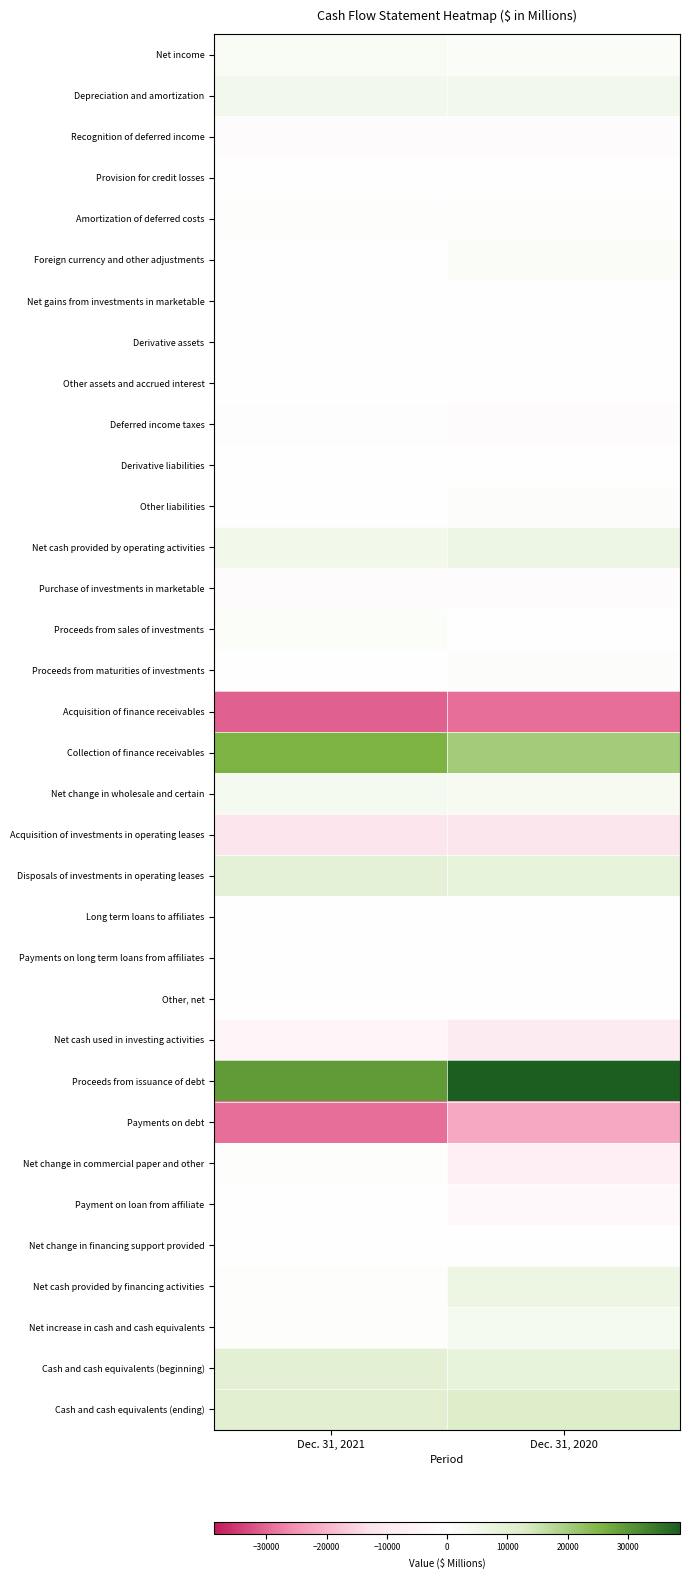

Rank the series by their maximum value, from lowest to highest.

Acquisition of finance receivables, Payments on debt, Acquisition of investments in operating leases, Net cash used in investing activities, Recognition of deferred income, Purchase of investments in marketable, Deferred income taxes, Long term loans to affiliates, Net gains from investments in marketable, Other, net, Derivative assets, Derivative liabilities, Payment on loan from affiliate, Net change in financing support provided, Other assets and accrued interest, Provision for credit losses, Payments on long term loans from affiliates, Net change in commercial paper and other, Amortization of deferred costs, Proceeds from maturities of investments, Other liabilities, Proceeds from sales of investments, Foreign currency and other adjustments, Net income, Net change in wholesale and certain, Net increase in cash and cash equivalents, Depreciation and amortization, Net cash provided by operating activities, Net cash provided by financing activities, Disposals of investments in operating leases, Cash and cash equivalents (beginning), Cash and cash equivalents (ending), Collection of finance receivables, Proceeds from issuance of debt